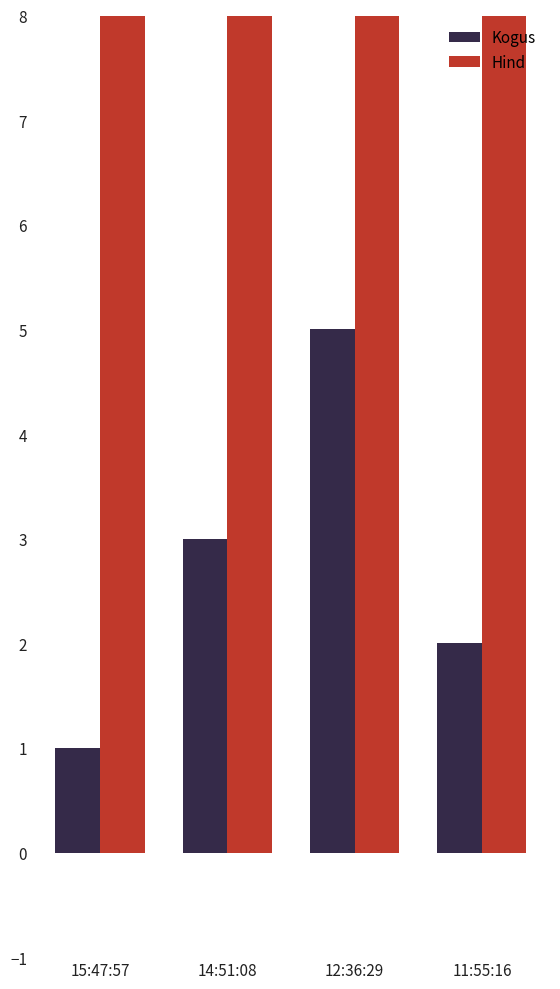

Which category has the lowest value in the Hind series?

14:51:08